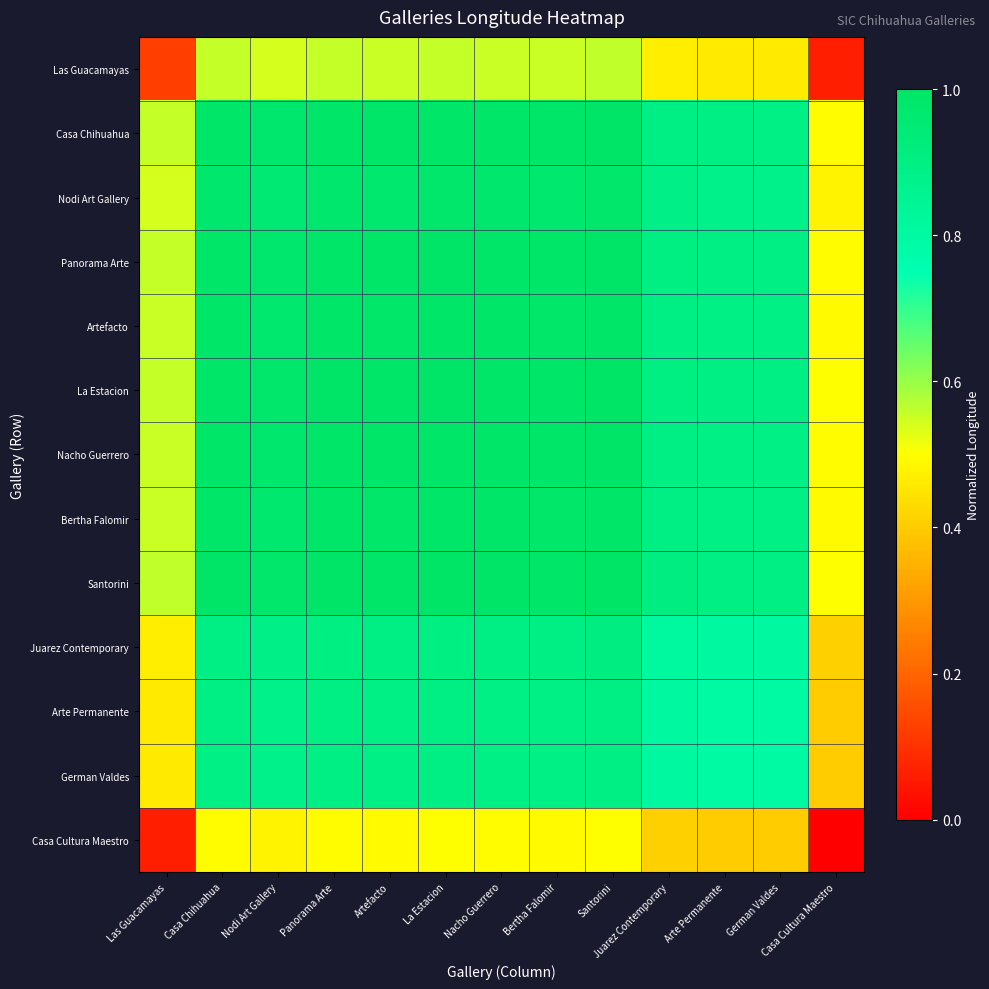

What is the total value across all series at Nacho Guerrero?

11.6